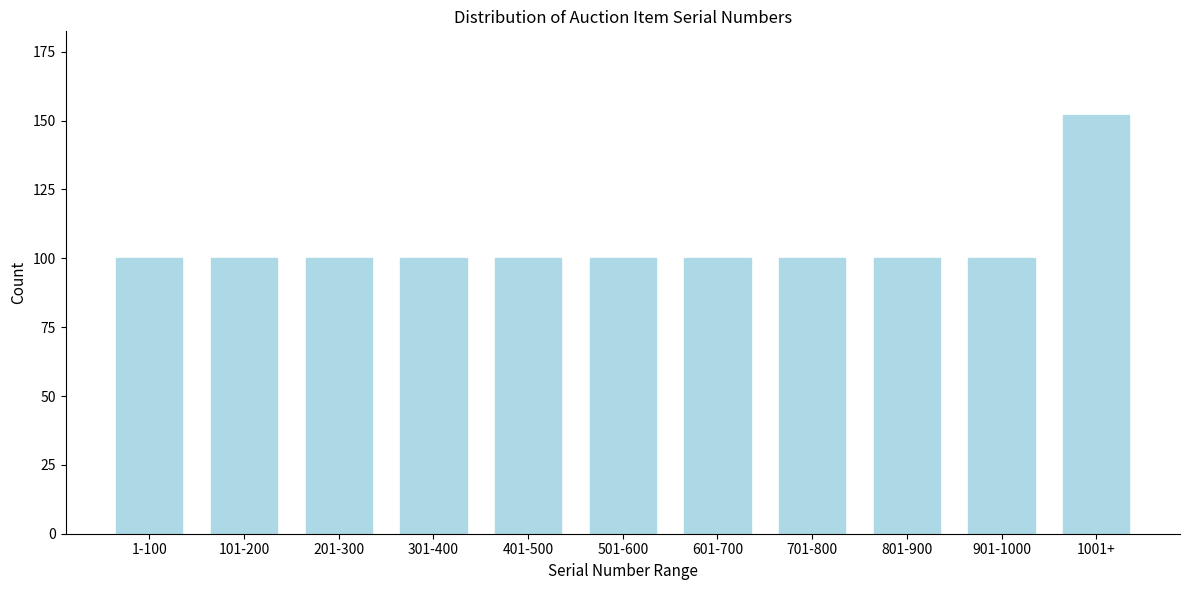

Reading right to left, what are all the values shown in this chart?

152	100	100	100	100	100	100	100	100	100	100